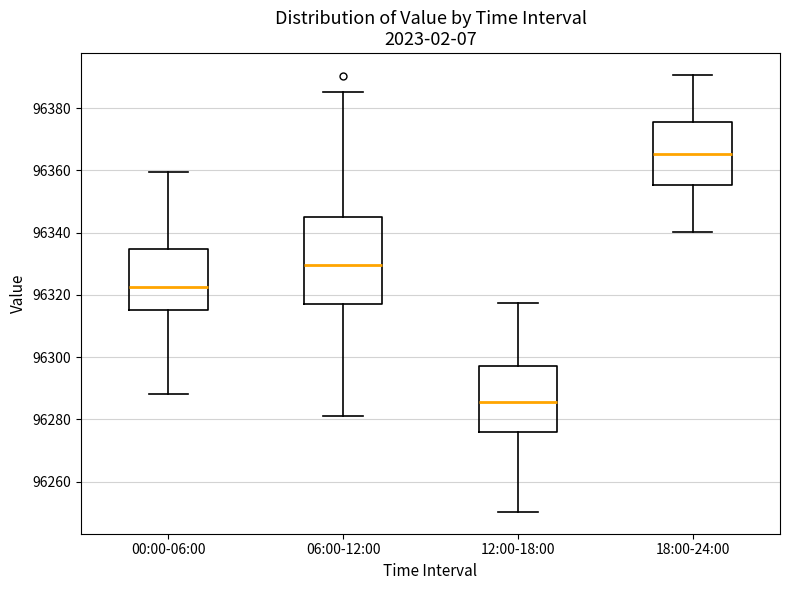

Where is the lower edge of the box for 06:00-12:00 on the y-axis? The values are not printed on the chart, so give them approximately, as read against the axis.

96318